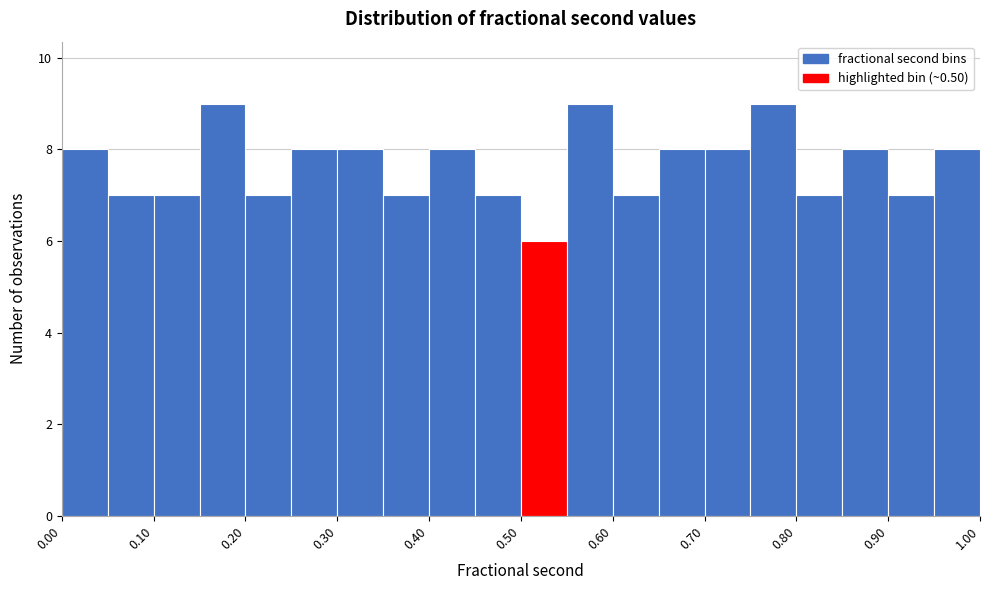

Reading left to right, list every bar in this chart as the range it spans on the x-axis followed by its height. The values are not printed on the chart, so give them approximately, as read against the axis.

0.00 to 0.05: 8
0.05 to 0.10: 7
0.10 to 0.15: 7
0.15 to 0.20: 9
0.20 to 0.25: 7
0.25 to 0.30: 8
0.30 to 0.35: 8
0.35 to 0.40: 7
0.40 to 0.45: 8
0.45 to 0.50: 7
0.50 to 0.55: 6
0.55 to 0.60: 9
0.60 to 0.65: 7
0.65 to 0.70: 8
0.70 to 0.75: 8
0.75 to 0.80: 9
0.80 to 0.85: 7
0.85 to 0.90: 8
0.90 to 0.95: 7
0.95 to 1.00: 8